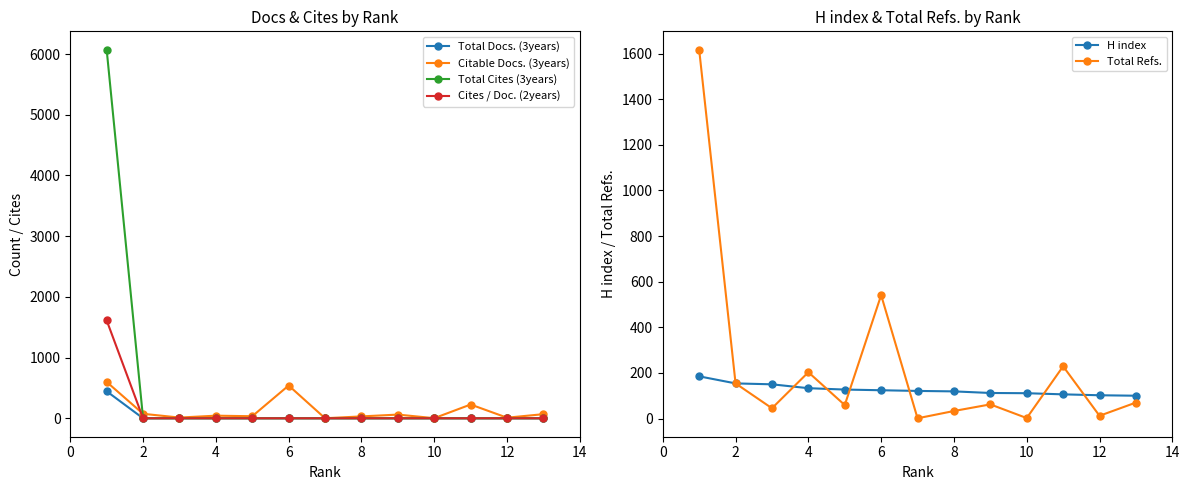

True or false: Citable Docs. (3years) has more than 1 points higher than both neighbors.

True